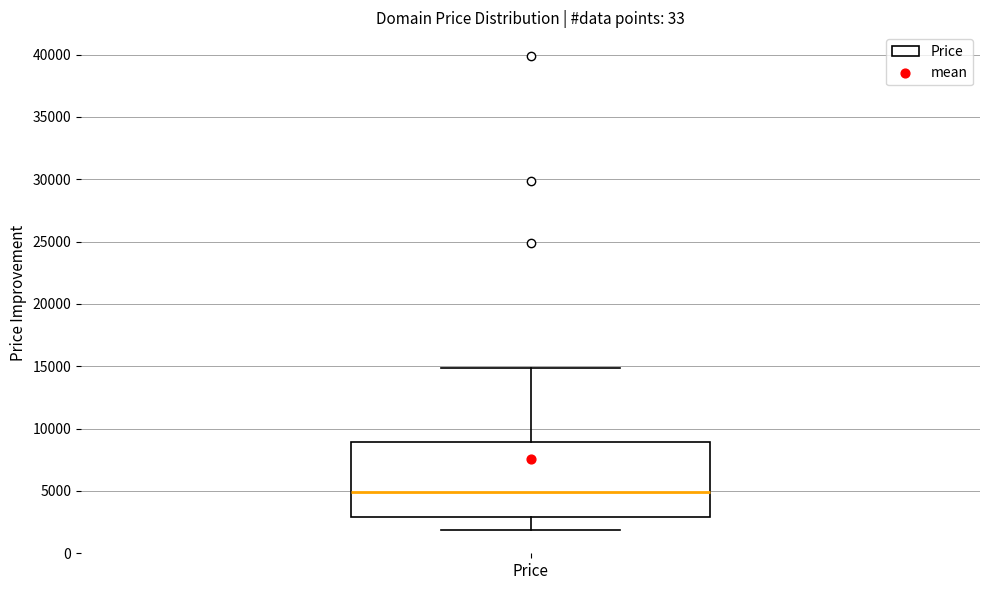

Read this box plot against the y-axis: the position of the median line, the range covered by the box, and the ends of both whiskers. The values are not printed on the chart, so give them approximately, as read against the axis.

median 5000, box 3000 to 9000, whiskers 2000 to 15000